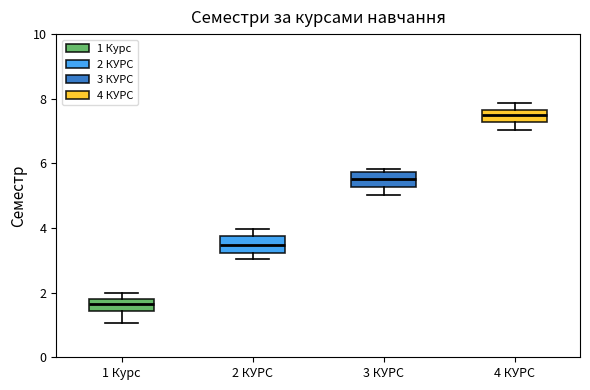

Where is the upper edge of the box for 3 КУРС on the y-axis? The values are not printed on the chart, so give them approximately, as read against the axis.

5.8